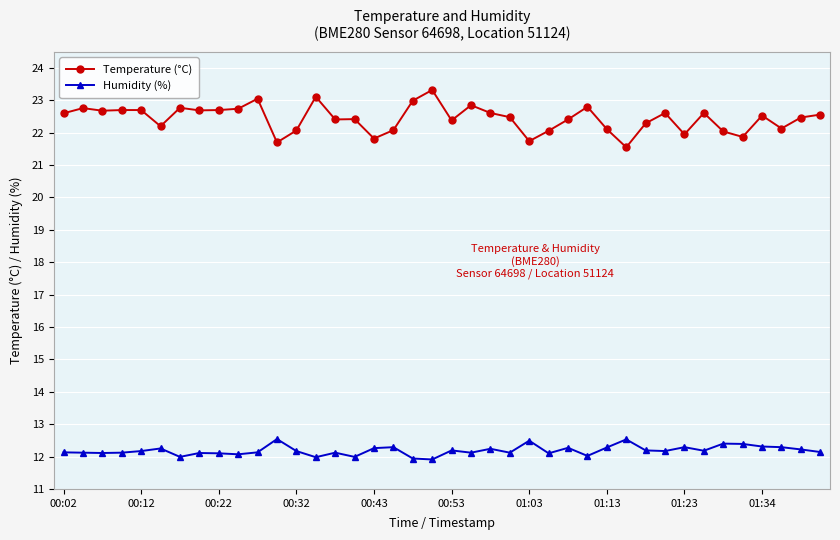

What is the smallest value displayed?

11.9